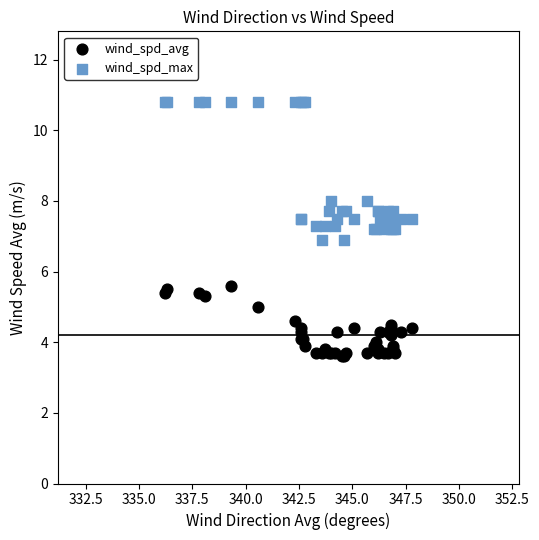

Which series contains the highest Y value?

wind_spd_max